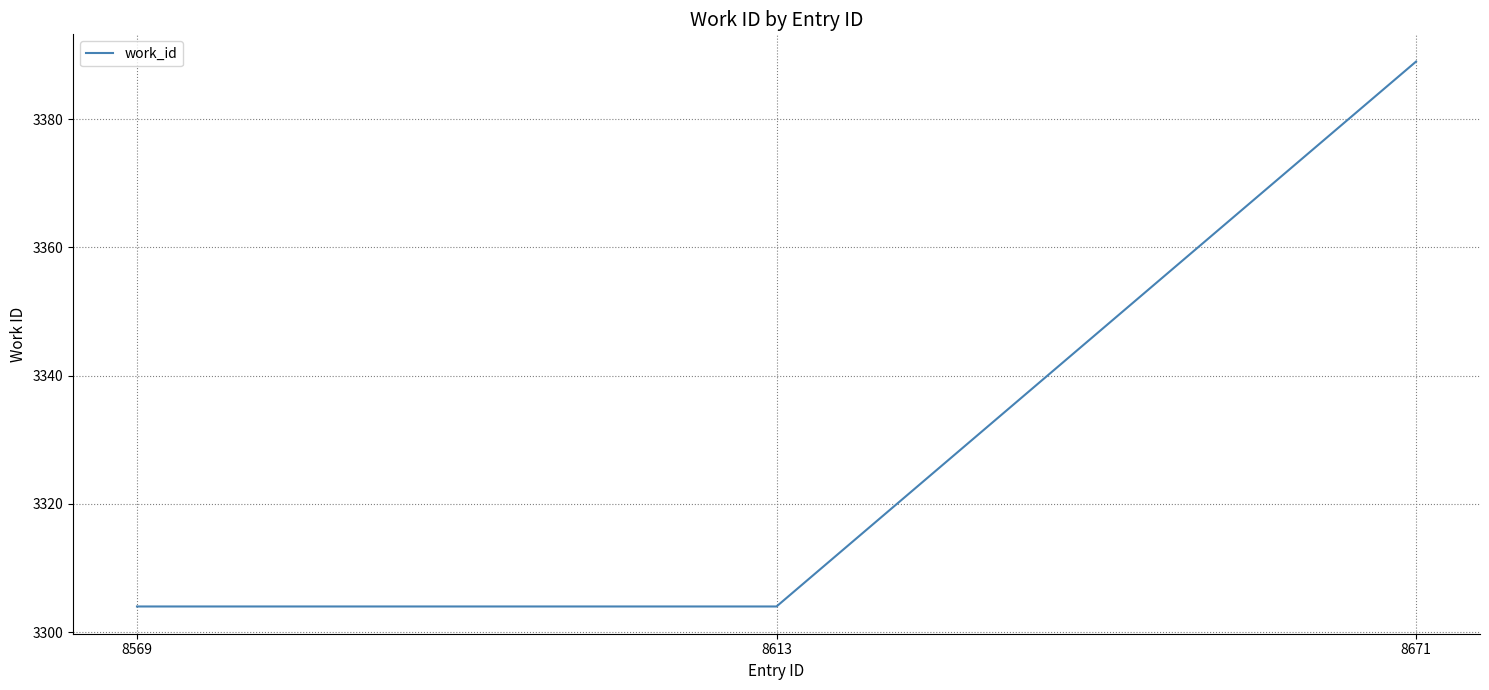

What is the sum of all values?

9997